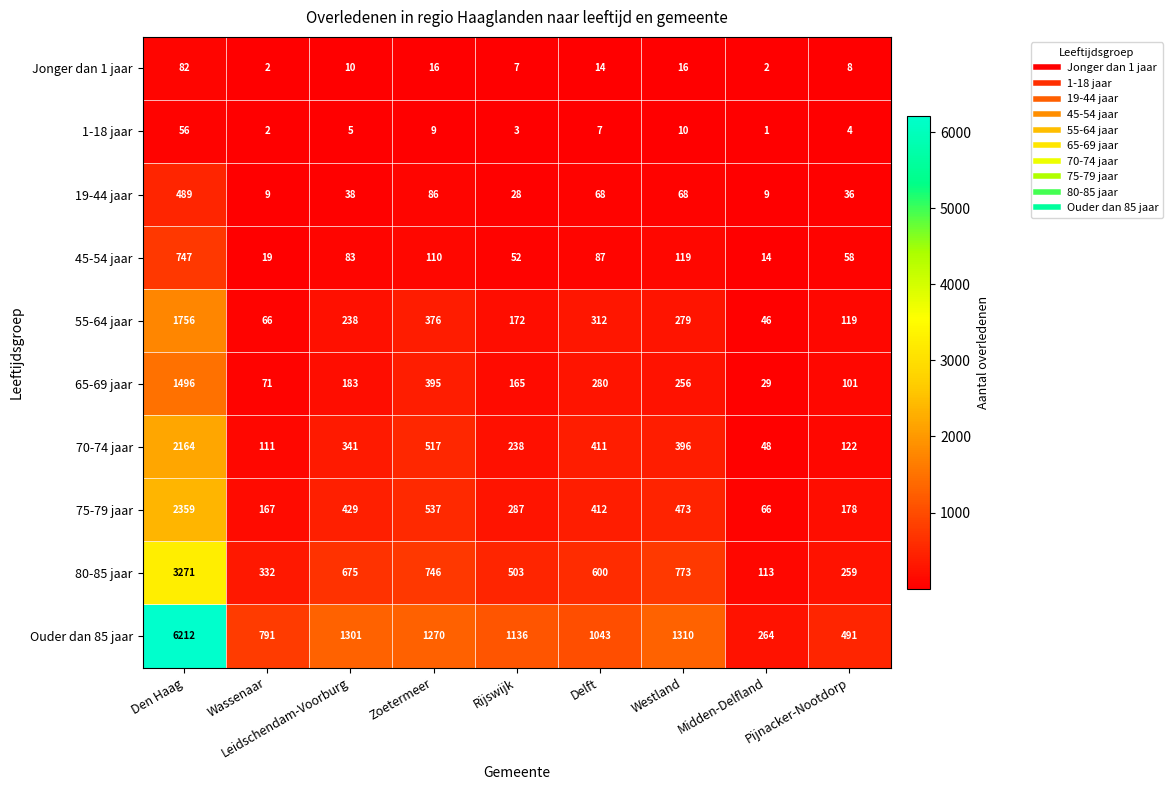

Which category has the lowest value in the 65-69 jaar series?

Midden-Delfland